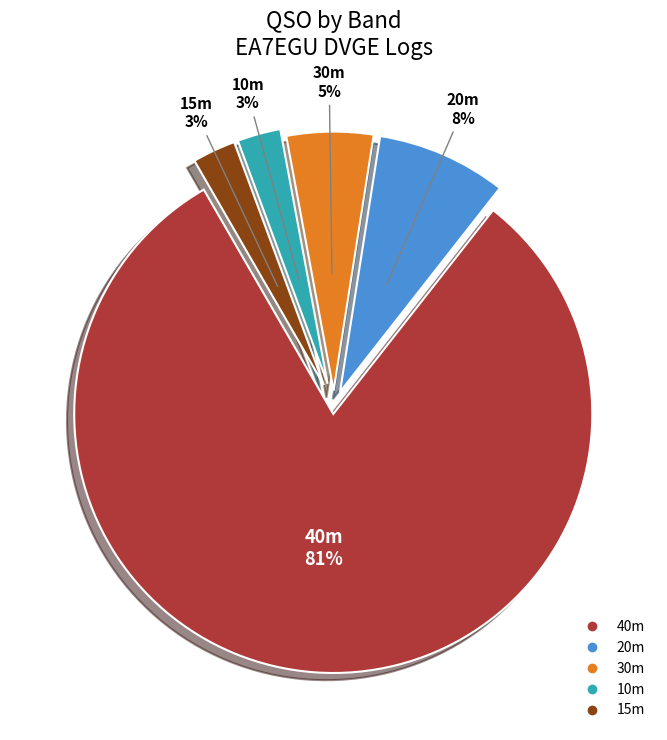

To the nearest percent, what is the difference between the largest and smallest slice percentages?

78%